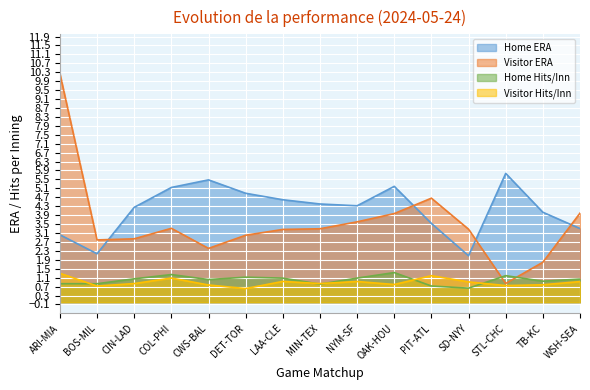

Reading left to right, extract all data points from this chart.

Home ERA: ARI-MIA=3.0	BOS-MIL=2.2	CIN-LAD=4.2	COL-PHI=5.1	CWS-BAL=5.5	DET-TOR=4.9	LAA-CLE=4.6	MIN-TEX=4.4	NYM-SF=4.3	OAK-HOU=5.2	PIT-ATL=3.5	SD-NYY=2.1	STL-CHC=5.8	TB-KC=4.0	WSH-SEA=3.3
Visitor ERA: ARI-MIA=10.2	BOS-MIL=2.8	CIN-LAD=2.8	COL-PHI=3.3	CWS-BAL=2.4	DET-TOR=3.0	LAA-CLE=3.3	MIN-TEX=3.3	NYM-SF=3.6	OAK-HOU=4.0	PIT-ATL=4.7	SD-NYY=3.3	STL-CHC=0.8	TB-KC=1.8	WSH-SEA=4.0
Home Hits/Inn: ARI-MIA=0.8	BOS-MIL=0.8	CIN-LAD=1.0	COL-PHI=1.2	CWS-BAL=1.0	DET-TOR=1.1	LAA-CLE=1.1	MIN-TEX=0.8	NYM-SF=1.1	OAK-HOU=1.3	PIT-ATL=0.7	SD-NYY=0.6	STL-CHC=1.2	TB-KC=0.9	WSH-SEA=1.0
Visitor Hits/Inn: ARI-MIA=1.3	BOS-MIL=0.7	CIN-LAD=0.8	COL-PHI=1.1	CWS-BAL=0.8	DET-TOR=0.6	LAA-CLE=0.9	MIN-TEX=0.8	NYM-SF=0.9	OAK-HOU=0.8	PIT-ATL=1.2	SD-NYY=0.9	STL-CHC=0.7	TB-KC=0.8	WSH-SEA=0.9